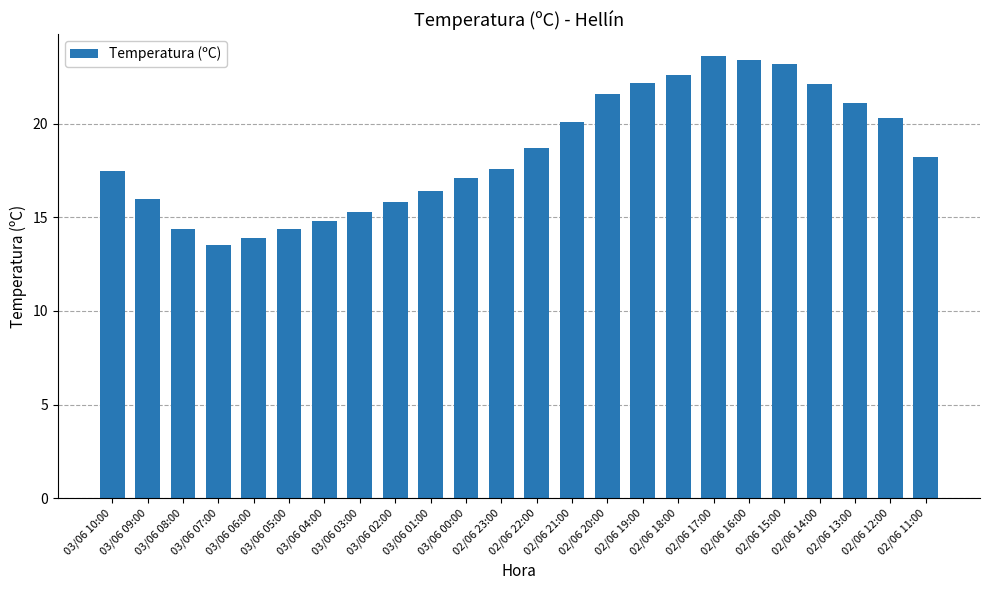

What is the sum of all values?

443.8